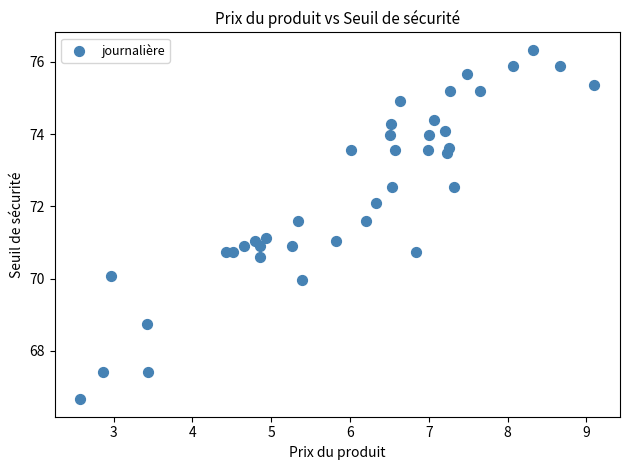

What is the range of X values (max minus min)?

6.5